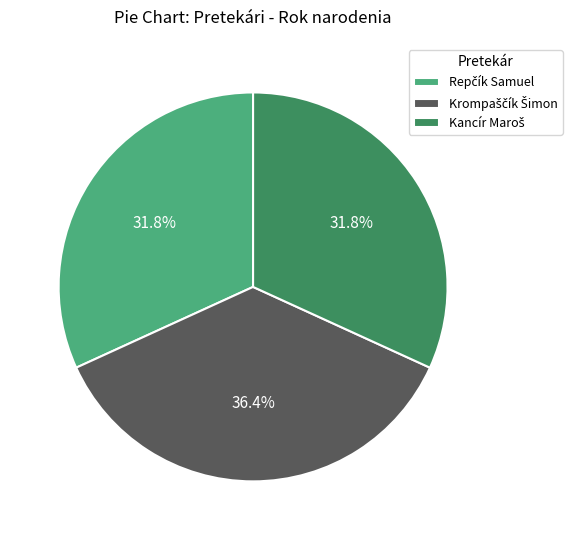

Is there any slice that represents more than half of the pie?

No